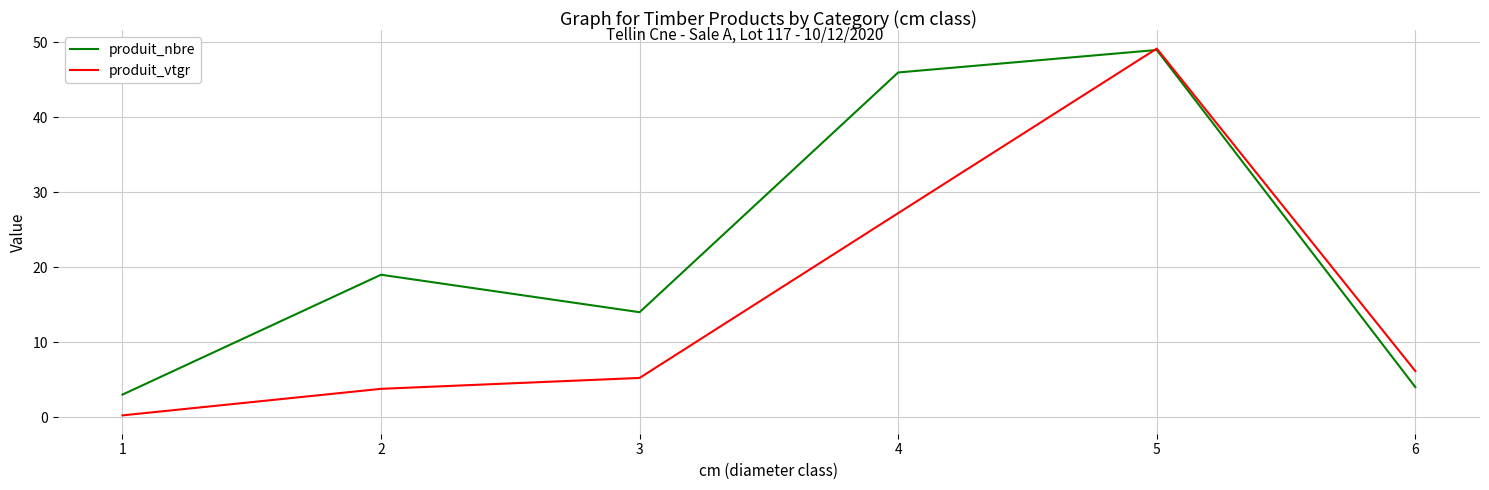

What is the spread (max minus min) of values at 4?

18.8